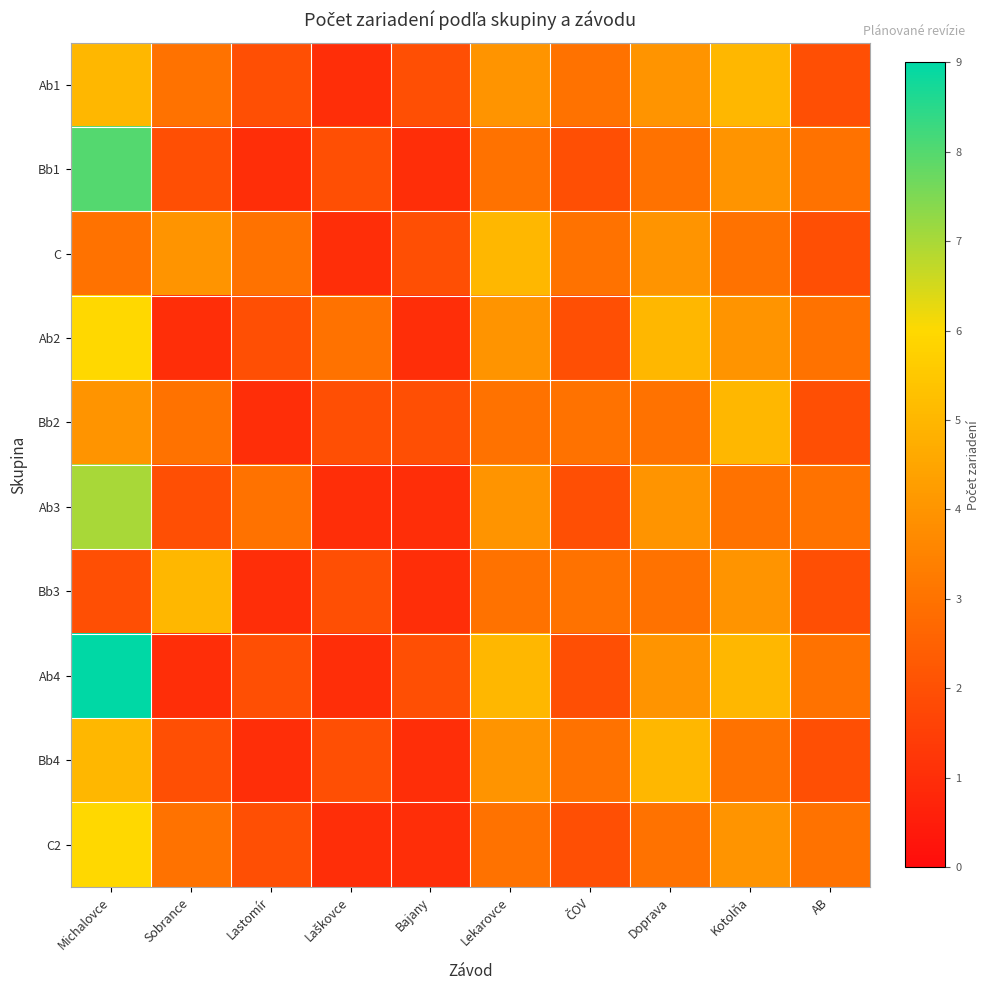

Which has a higher value, Kotolňa or Lastomír?

Kotolňa